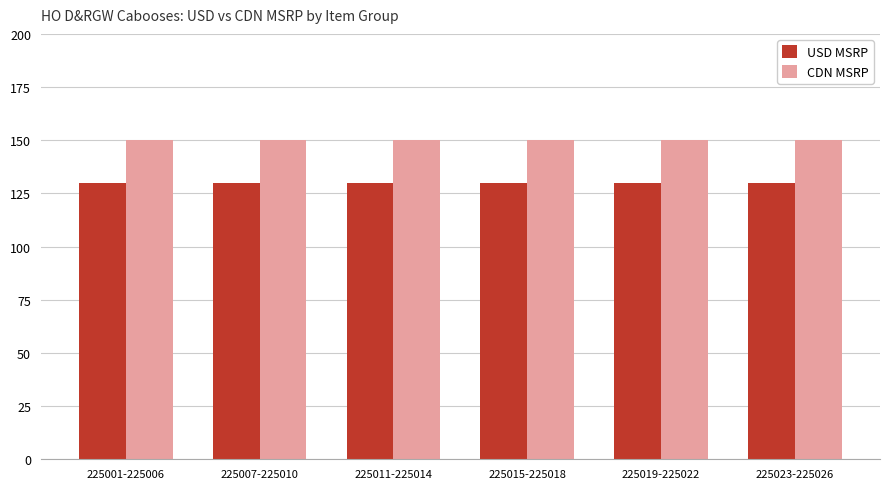

What is the label of the 2nd bar from the right?

225019-225022